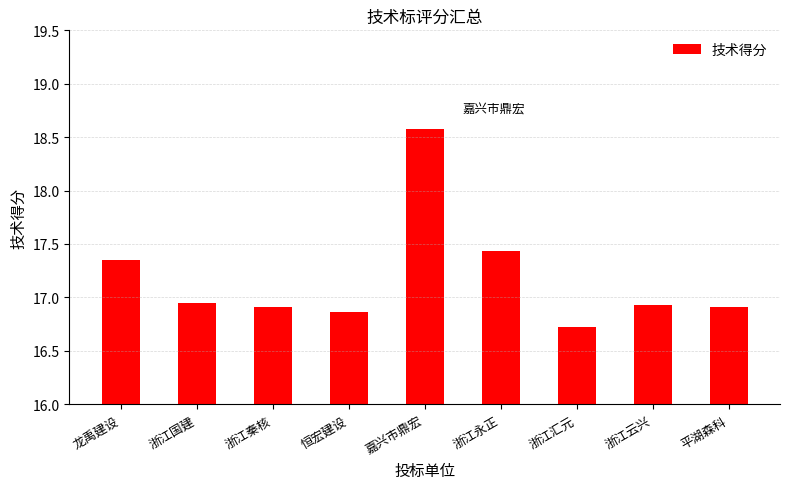

The chart shows a value of 4.2 at 浙江云兴. True or false?

False